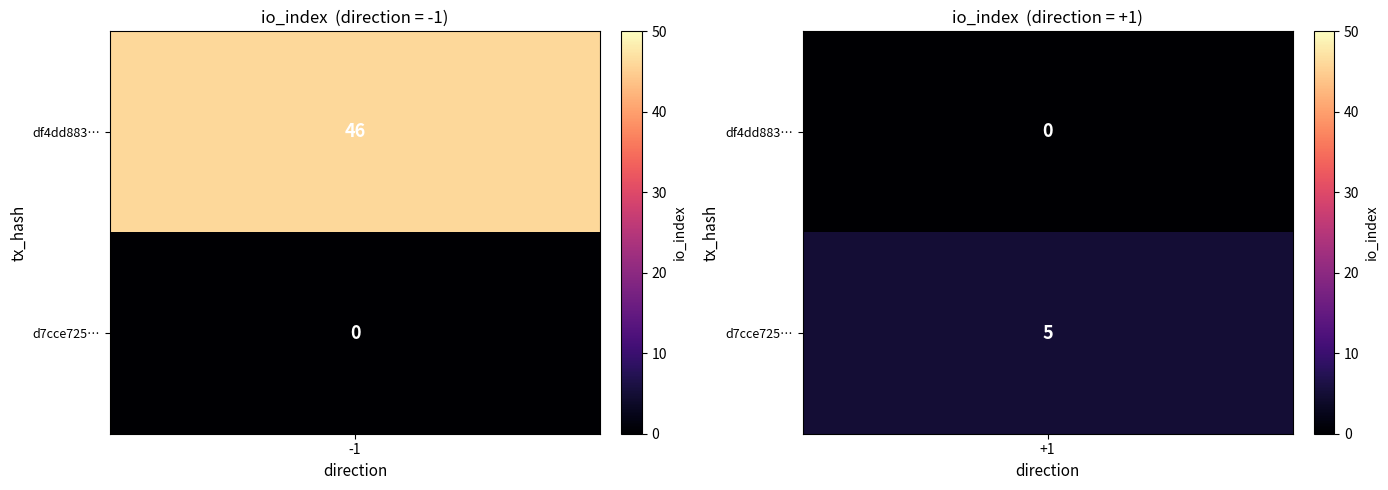

Is the value of tx1 at direction greater than the value of tx2 at io_index?

No